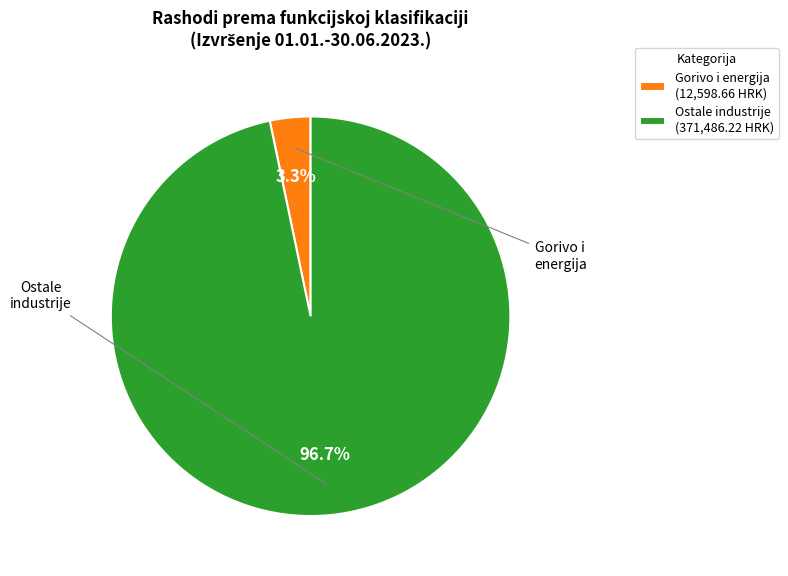

Which slice is the largest?

Ostale industrije (371,486.22 HRK)